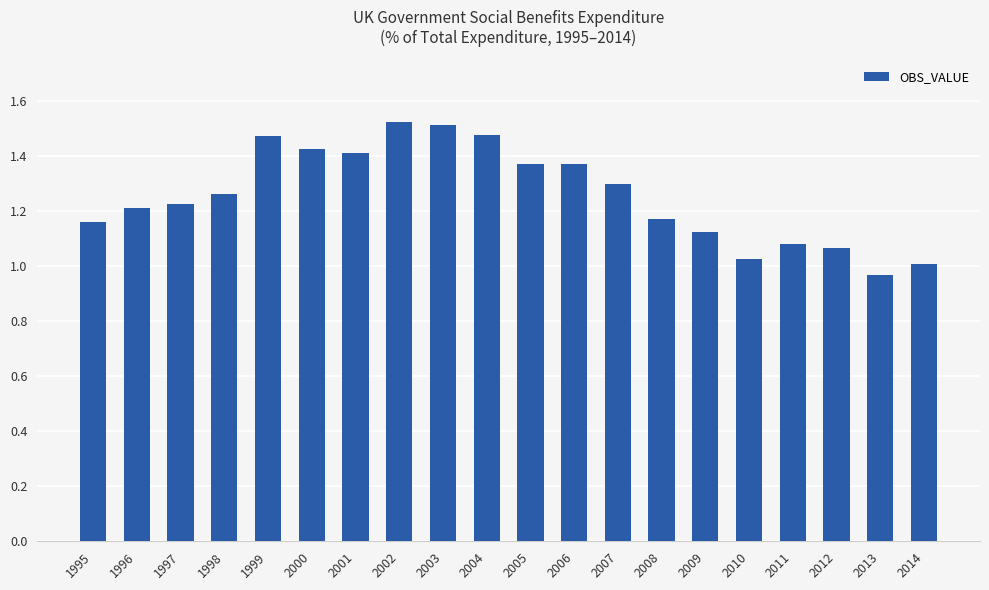

The chart shows a value of 1.2 at 1997. True or false?

True